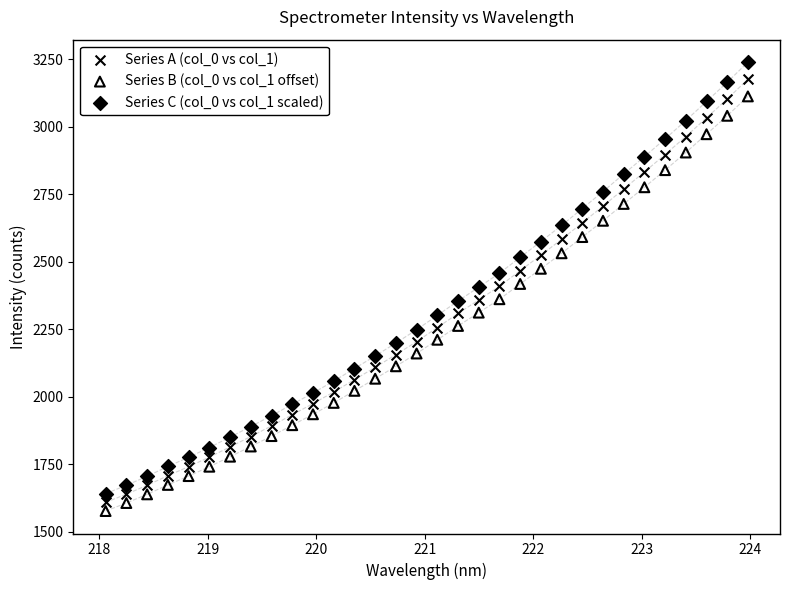

Which series reaches the maximum Y coordinate?

Series C (col_0 vs col_1 scaled)